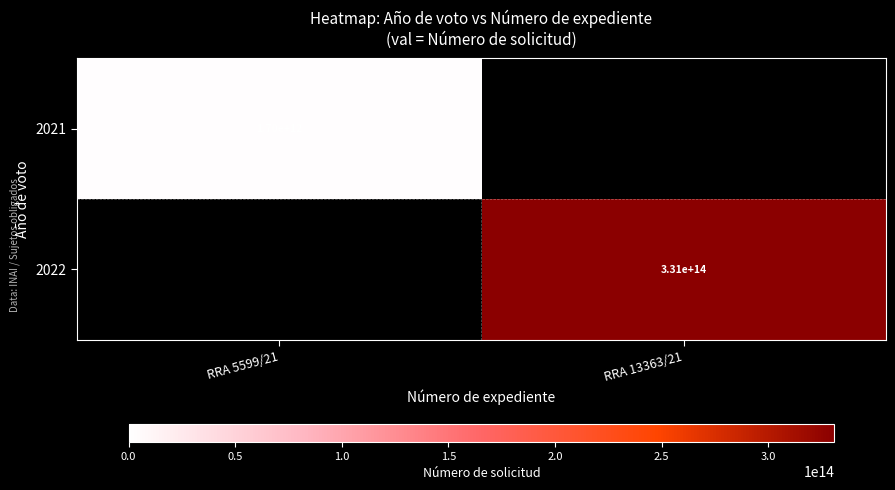

True or false: 2021 has a value of 1700000000000 at RRA 5599/21.

True